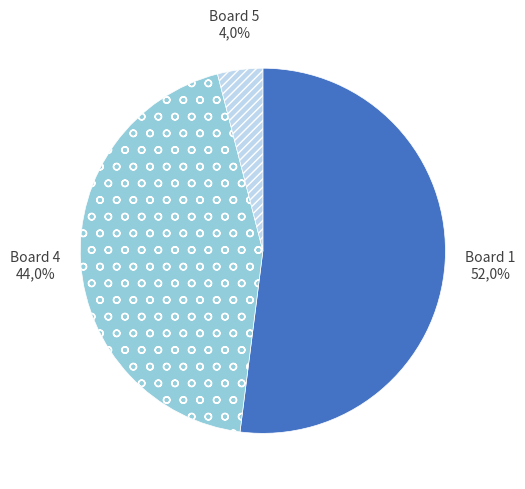

Does any single category account for the majority?

Yes